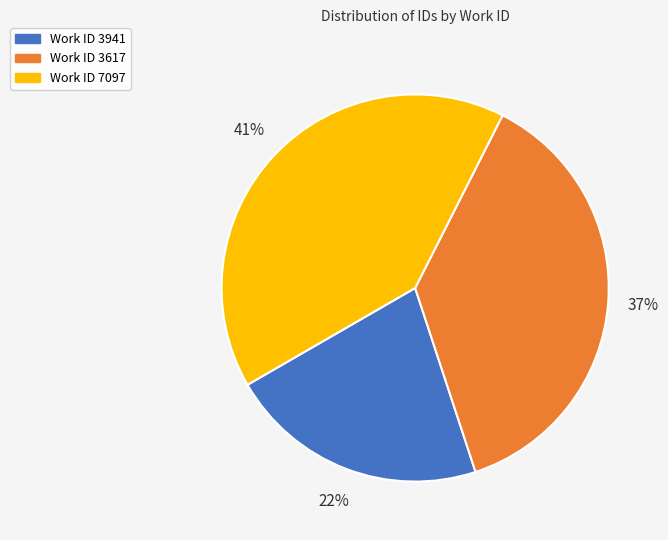

Does any single category account for the majority?

No